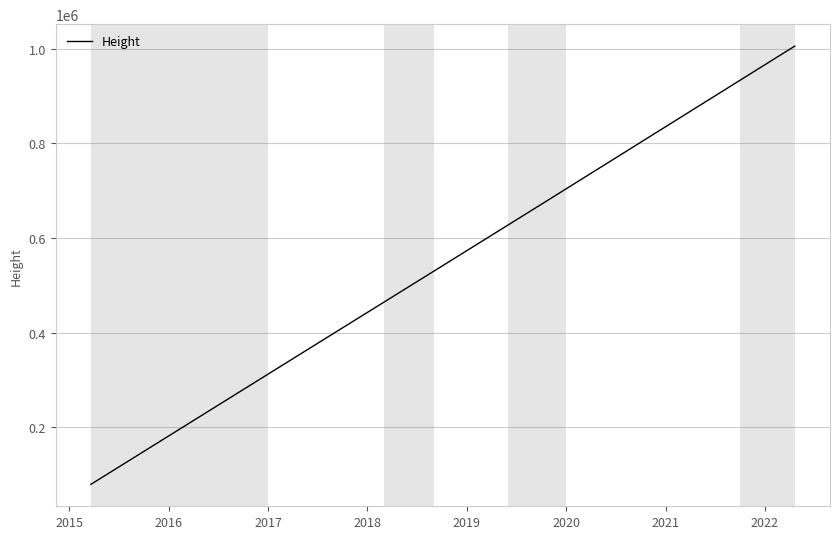

What is the smallest value displayed?

79267